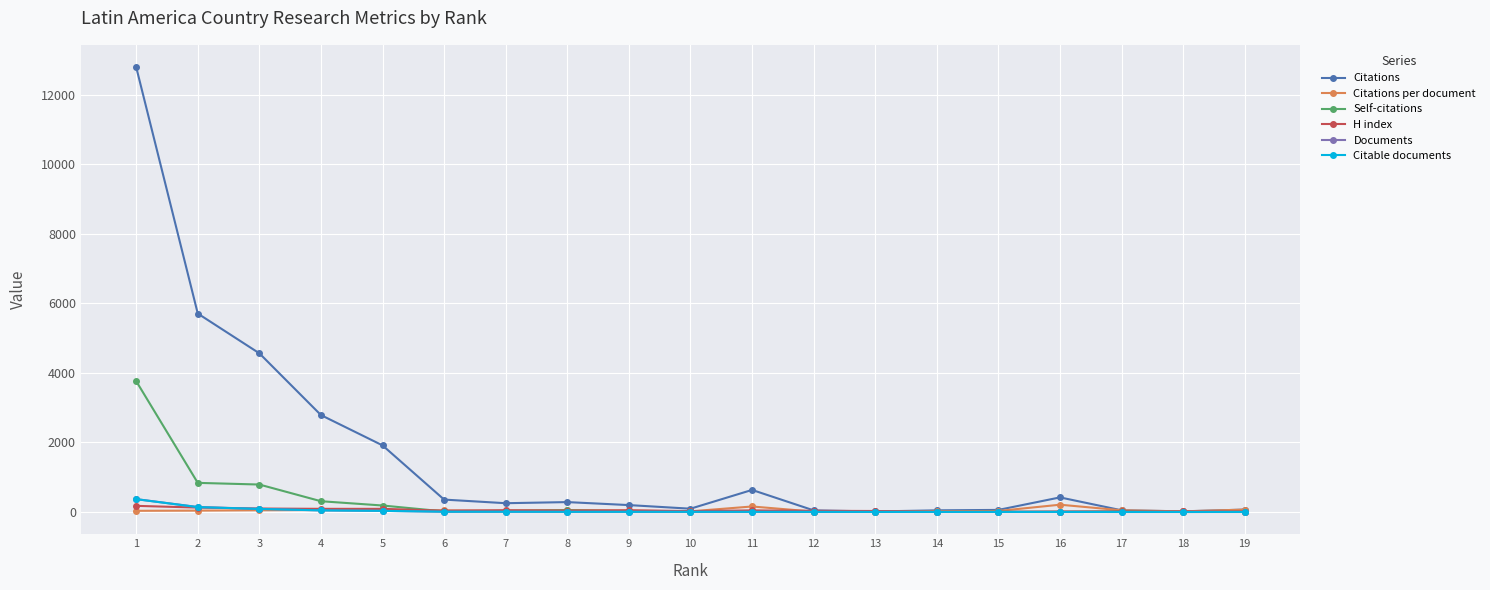

Between 1 and 19, which series saw the biggest shift?

Citations